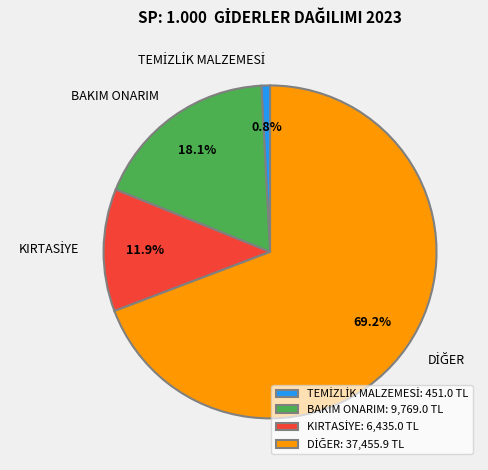

Does any single category account for the majority?

Yes